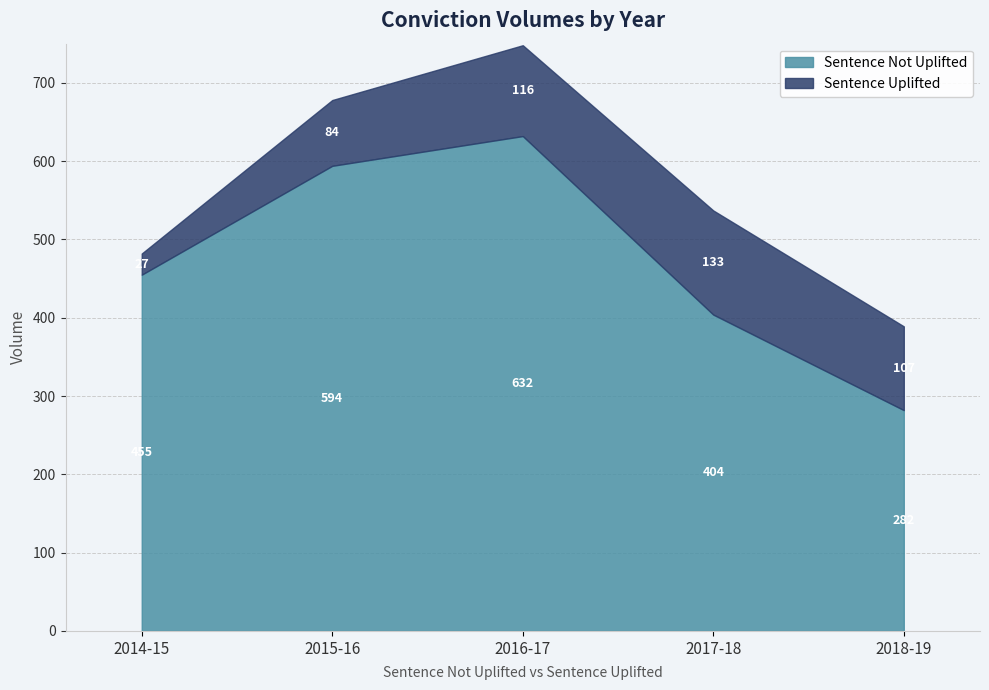

The Sentence Not Uplifted series shows 632 at 2016-17. True or false?

True